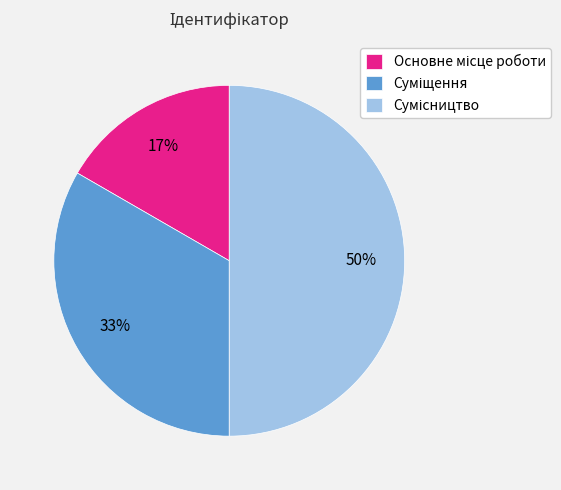

To the nearest percent, what is the average slice percentage?

33%